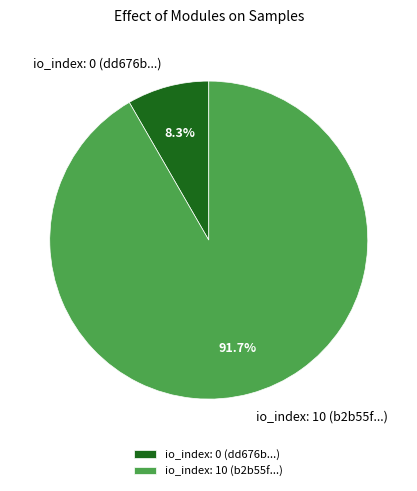

Which category has the smallest portion of the pie?

io_index: 0 (dd676b...)